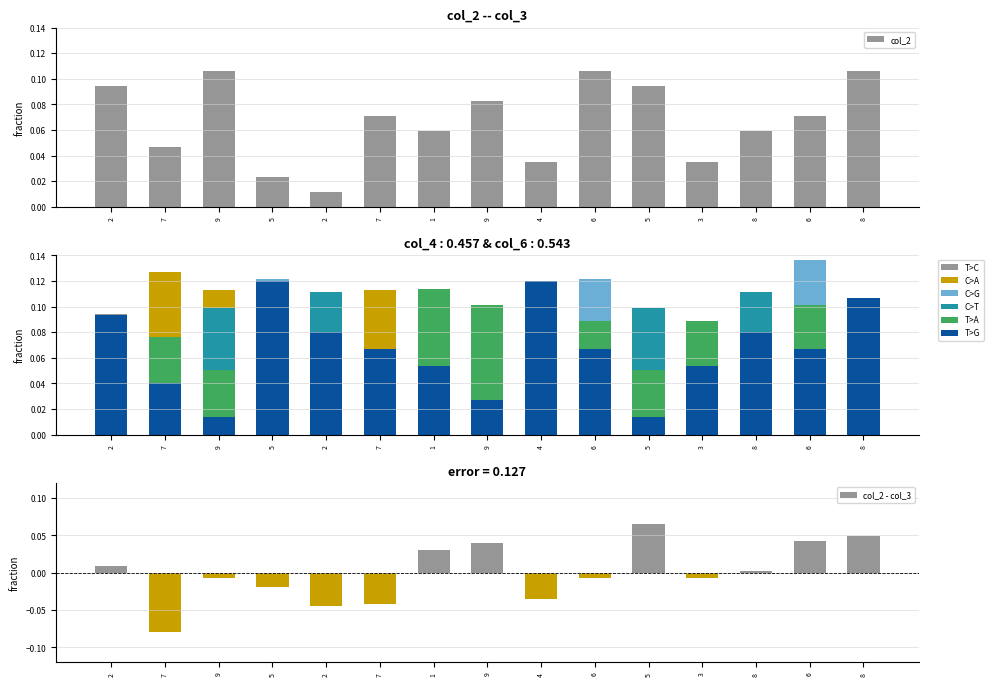

How many series are shown in this chart?

6